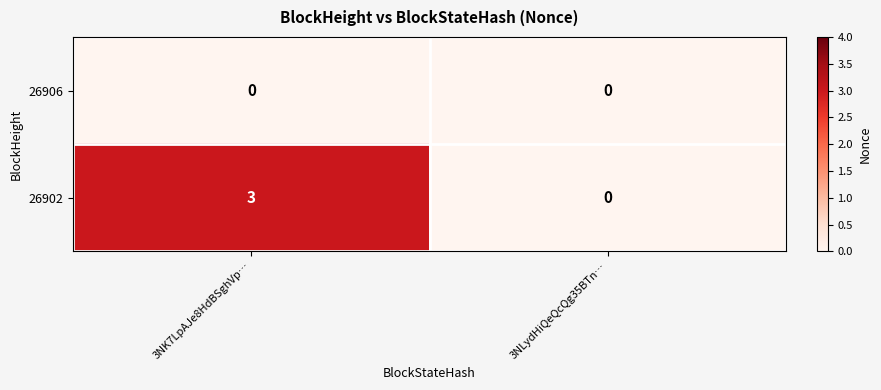

At which category does the chart reach its peak across all series?

3NK7LpAJe8HdBSghVp…